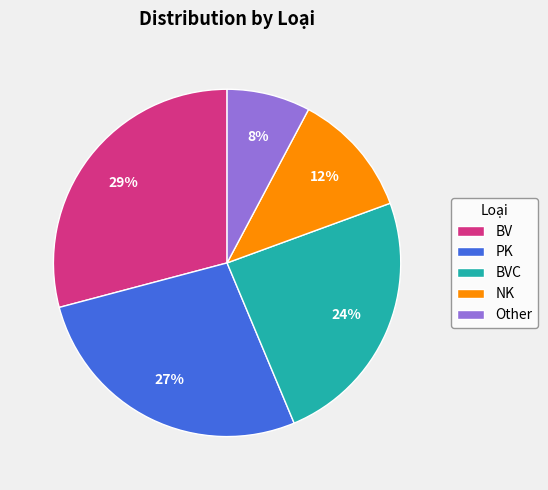

Which has a higher value, NK or PK?

PK